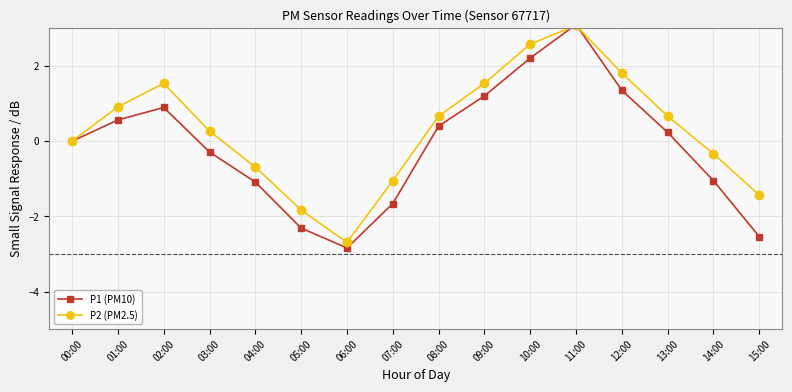

Rank the categories by P2 (PM2.5) value from highest to lowest.

11:00, 10:00, 12:00, 02:00, 09:00, 01:00, 08:00, 13:00, 03:00, 00:00, 14:00, 04:00, 07:00, 15:00, 05:00, 06:00